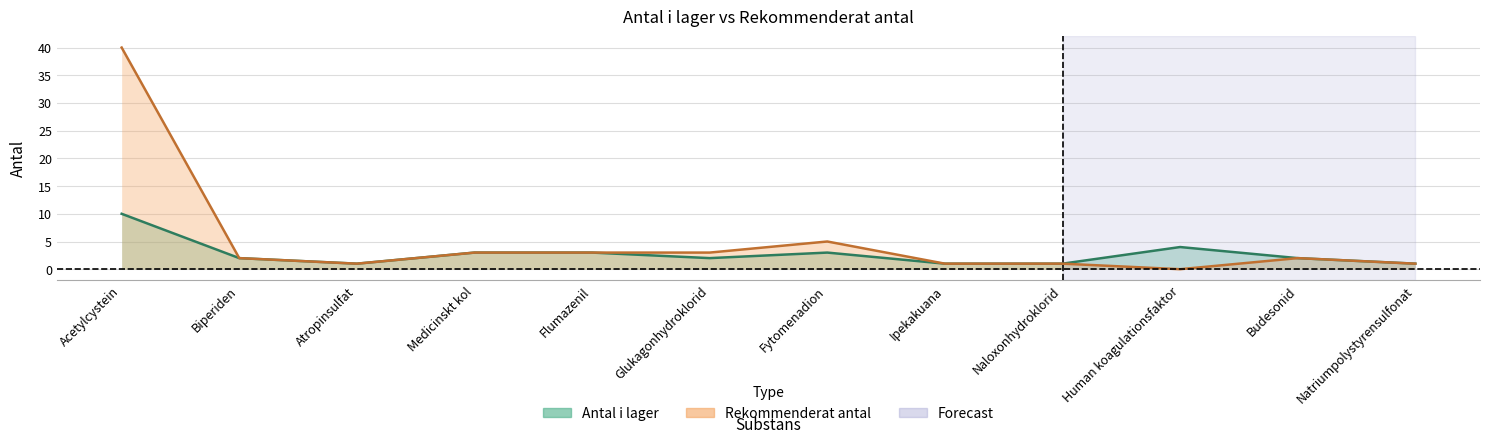

Count the Antal i lager values in the range 1 to 3.

10